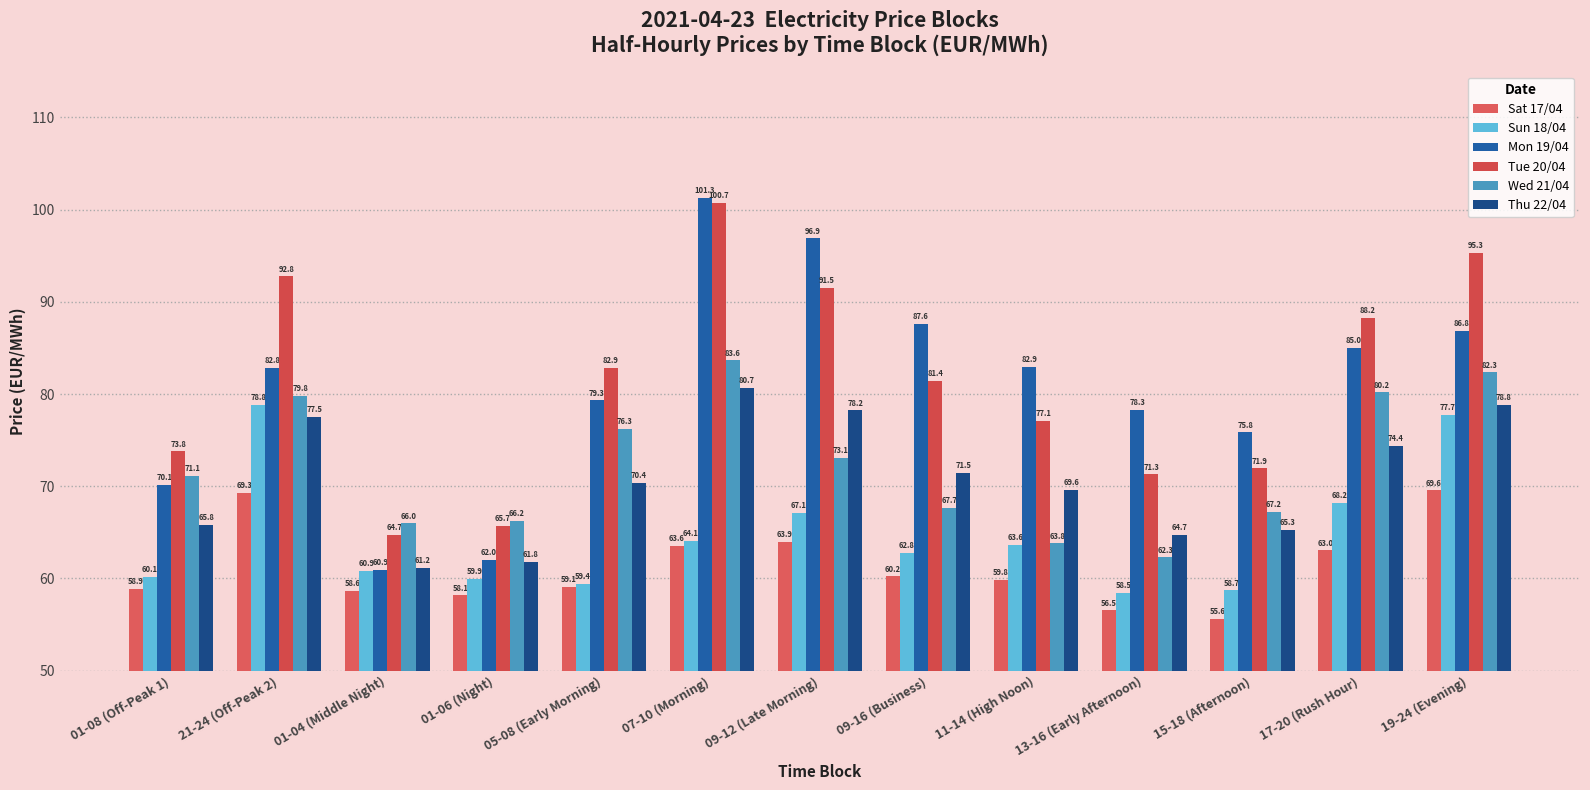

Which series has the largest total across all categories?

Tue 20/04